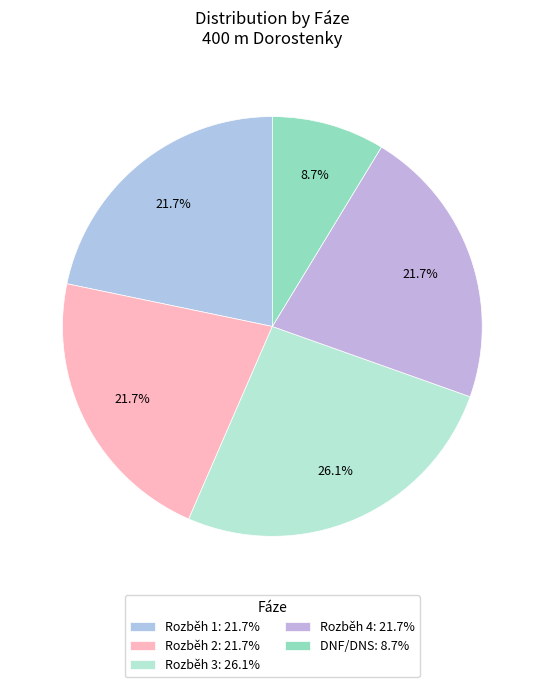

Combined, what portion of the pie is Rozběh 3 and Rozběh 4?

47.8%